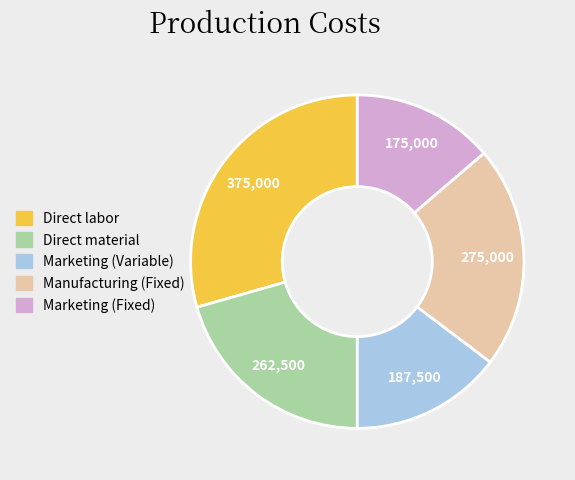

Does any single category account for the majority?

No